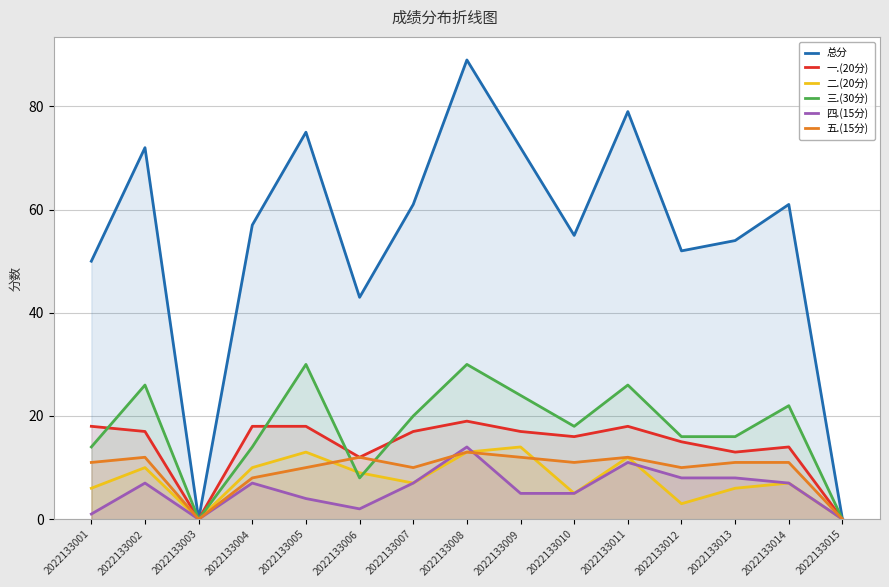

Rank the categories by 五.(15分) value from highest to lowest.

2022133008, 2022133002, 2022133006, 2022133009, 2022133011, 2022133001, 2022133010, 2022133013, 2022133014, 2022133005, 2022133007, 2022133012, 2022133004, 2022133003, 2022133015